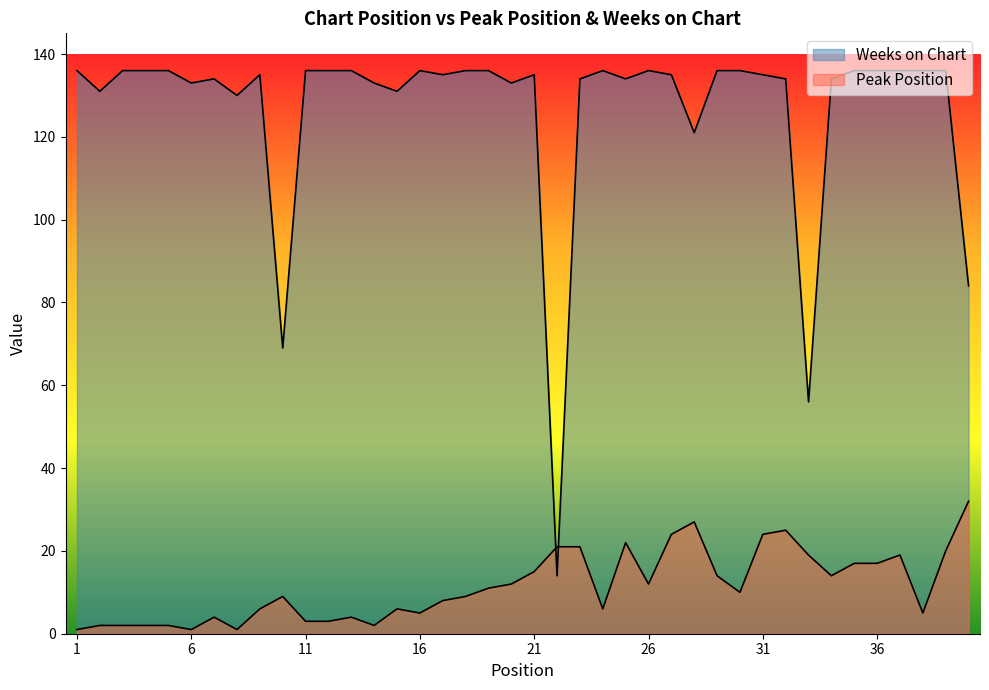

Rank the categories by Weeks on Chart value from lowest to highest.

22, 33, 10, 40, 28, 8, 2, 15, 6, 14, 20, 7, 23, 25, 32, 34, 9, 17, 21, 27, 31, 1, 3, 4, 5, 11, 12, 13, 16, 18, 19, 24, 26, 29, 30, 35, 36, 37, 38, 39